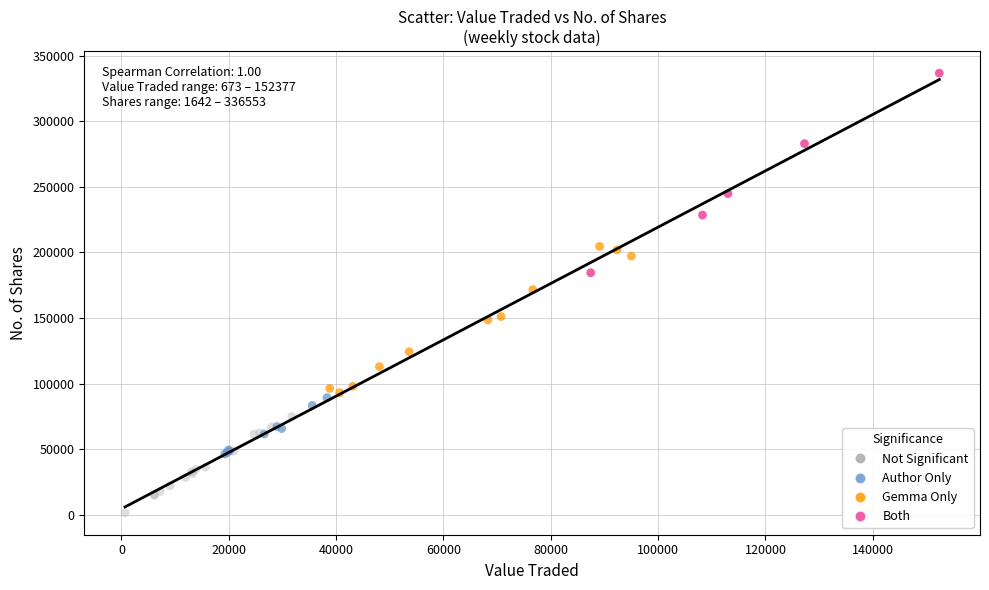

Which series contains the highest Y value?

Both